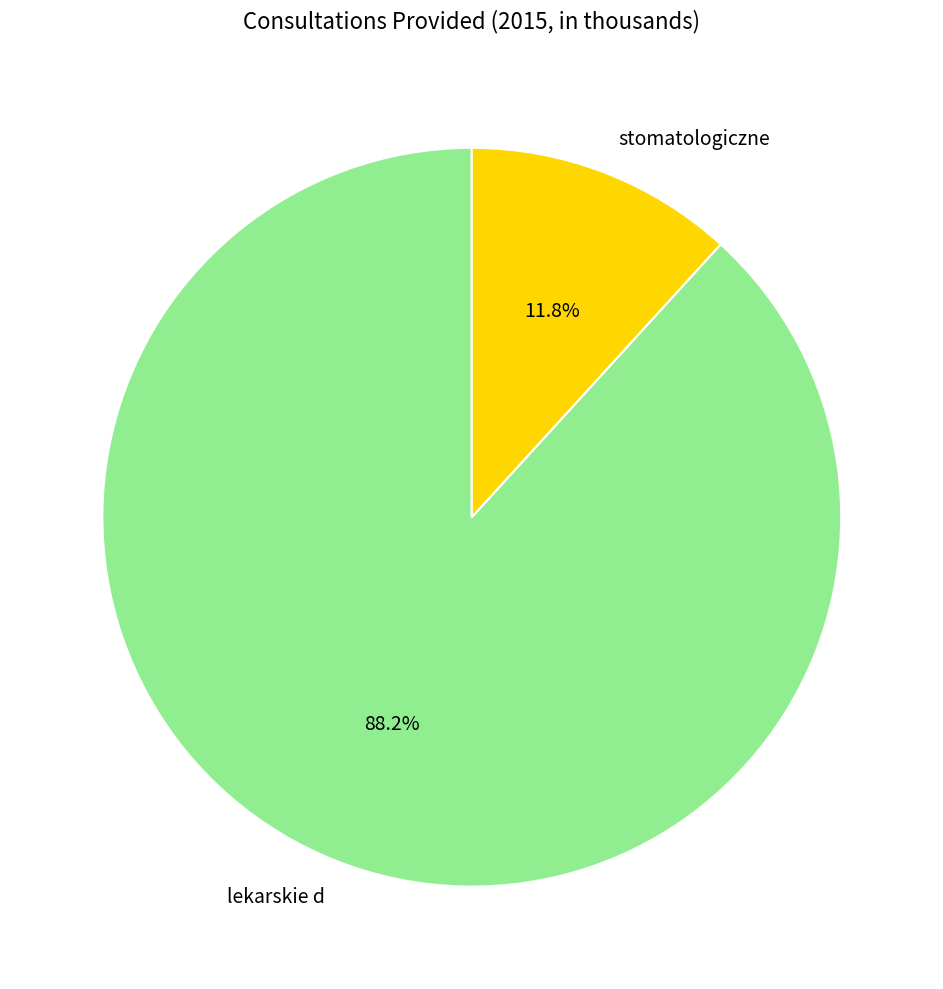

How many slices are in this pie chart?

2